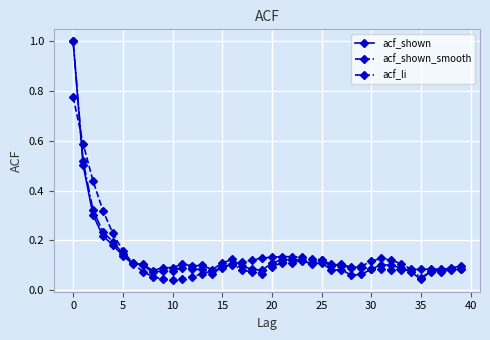

What is the difference between the maximum and minimum values in the acf_shown_smooth series?

0.7